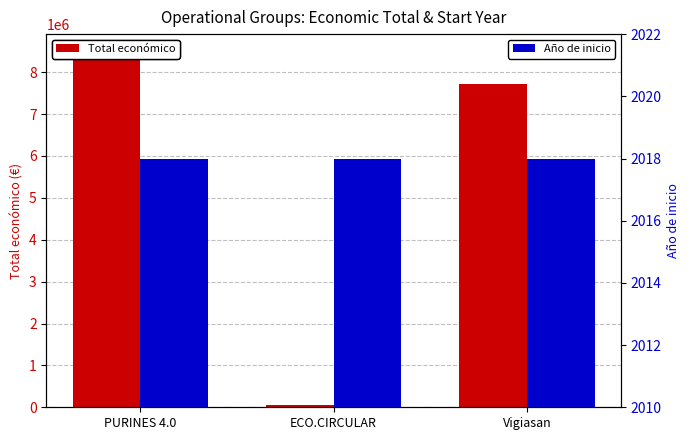

Rank the categories by Año de inicio value from highest to lowest.

PURINES 4.0, ECO.CIRCULAR, Vigiasan